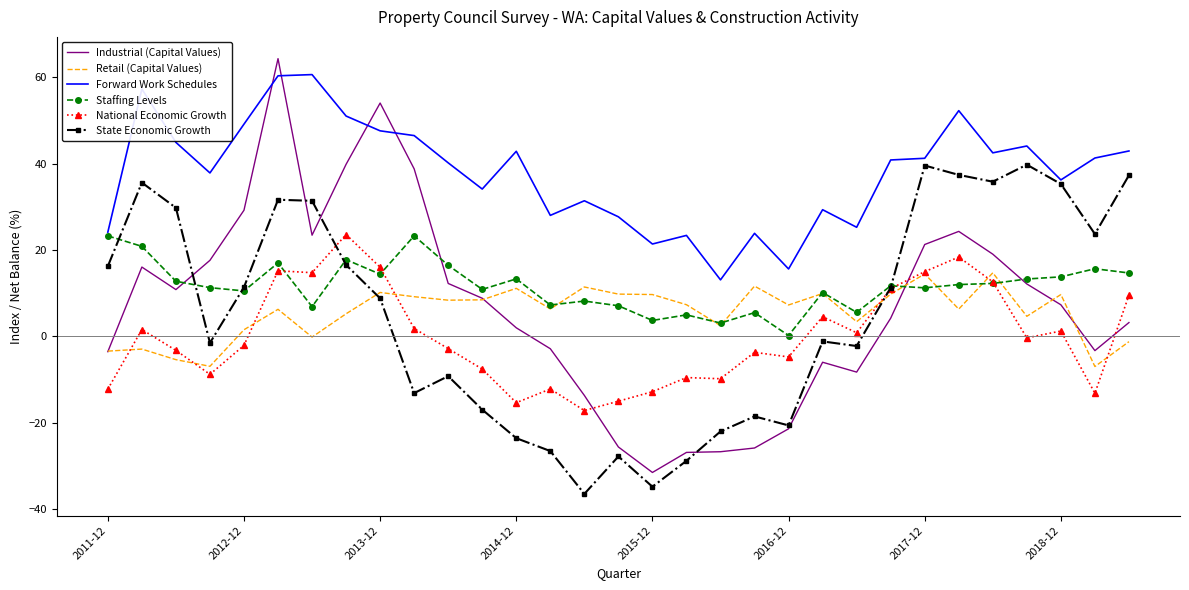

True or false: Forward Work Schedules and State Economic Growth cross at least once.

False